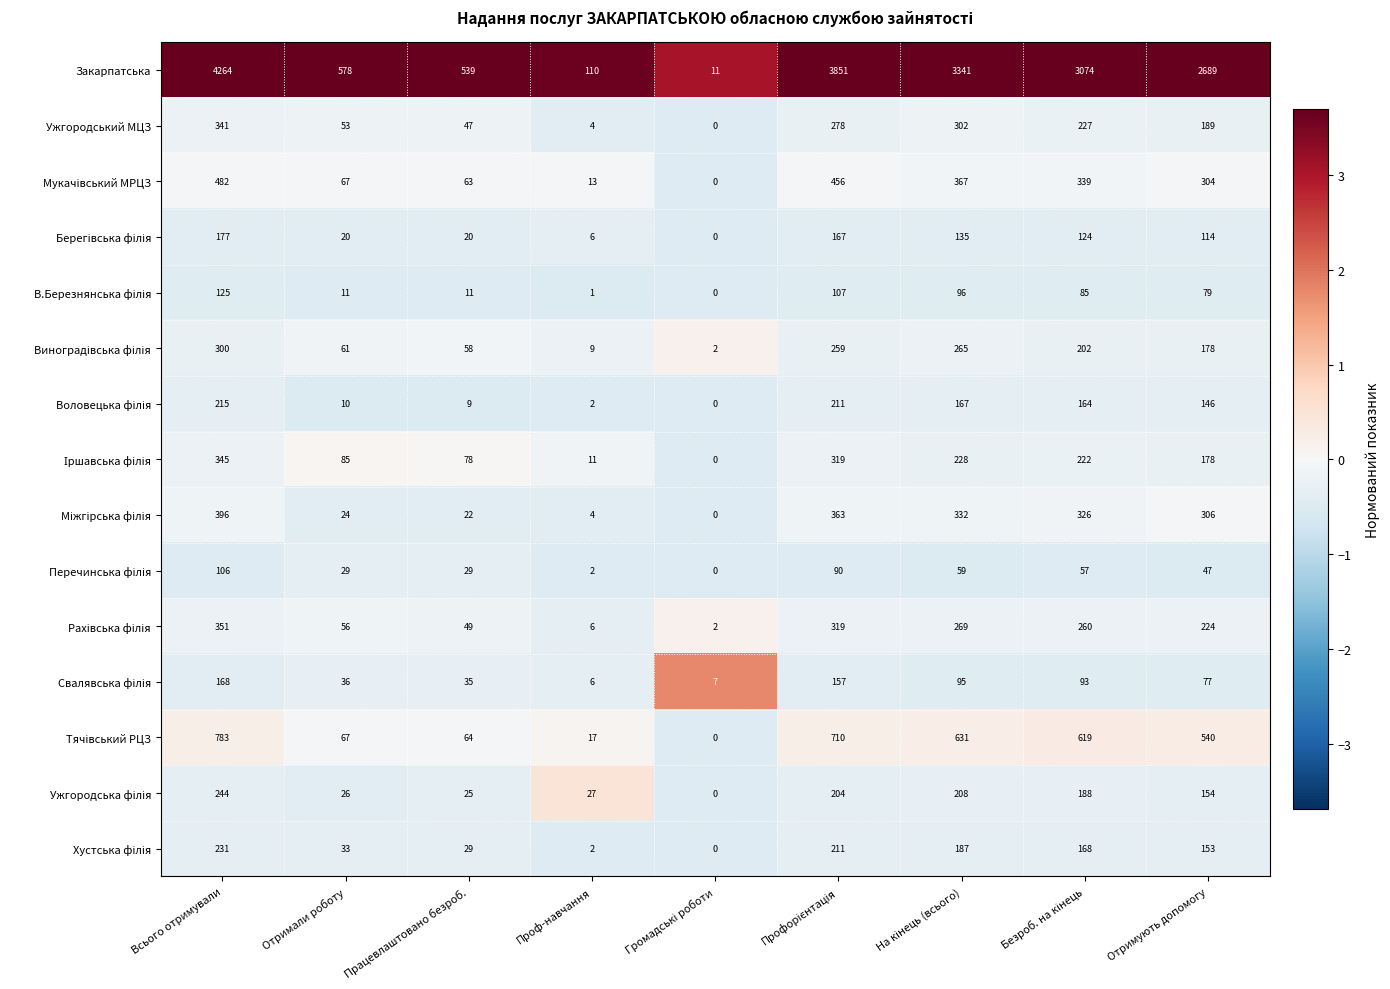

Is it true that Ужгородський МЦЗ equals 47 at Працевлаштовано безроб.?

True